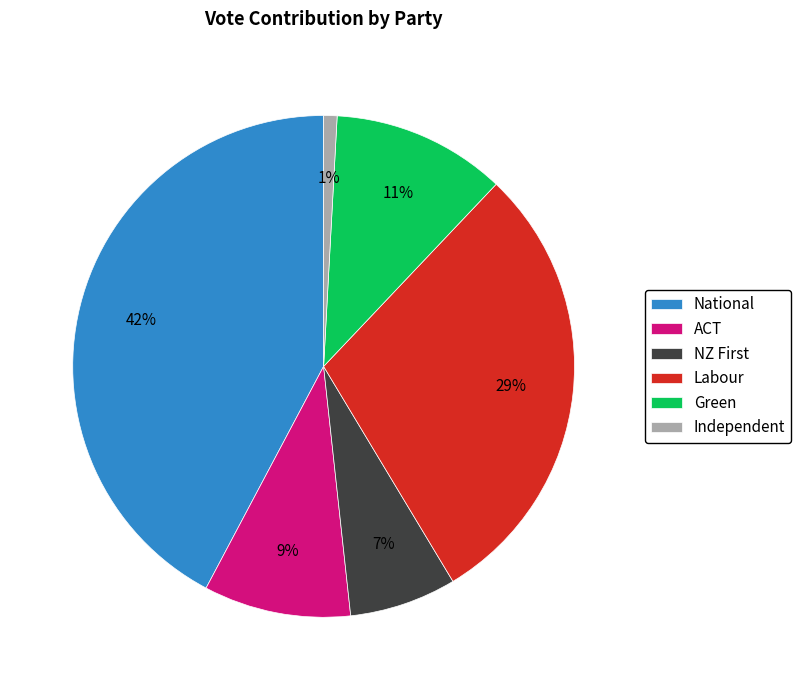

To the nearest percent, what percentage of the pie is Labour?

29%